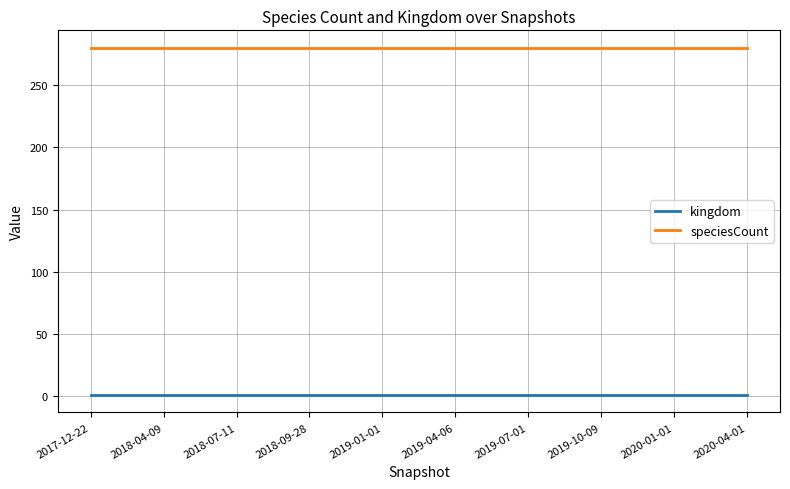

True or false: kingdom and speciesCount cross at least once.

False